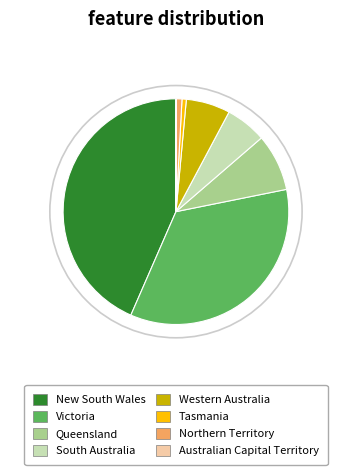

Combined, what portion of the pie is Australian Capital Territory and Tasmania?

0.6%